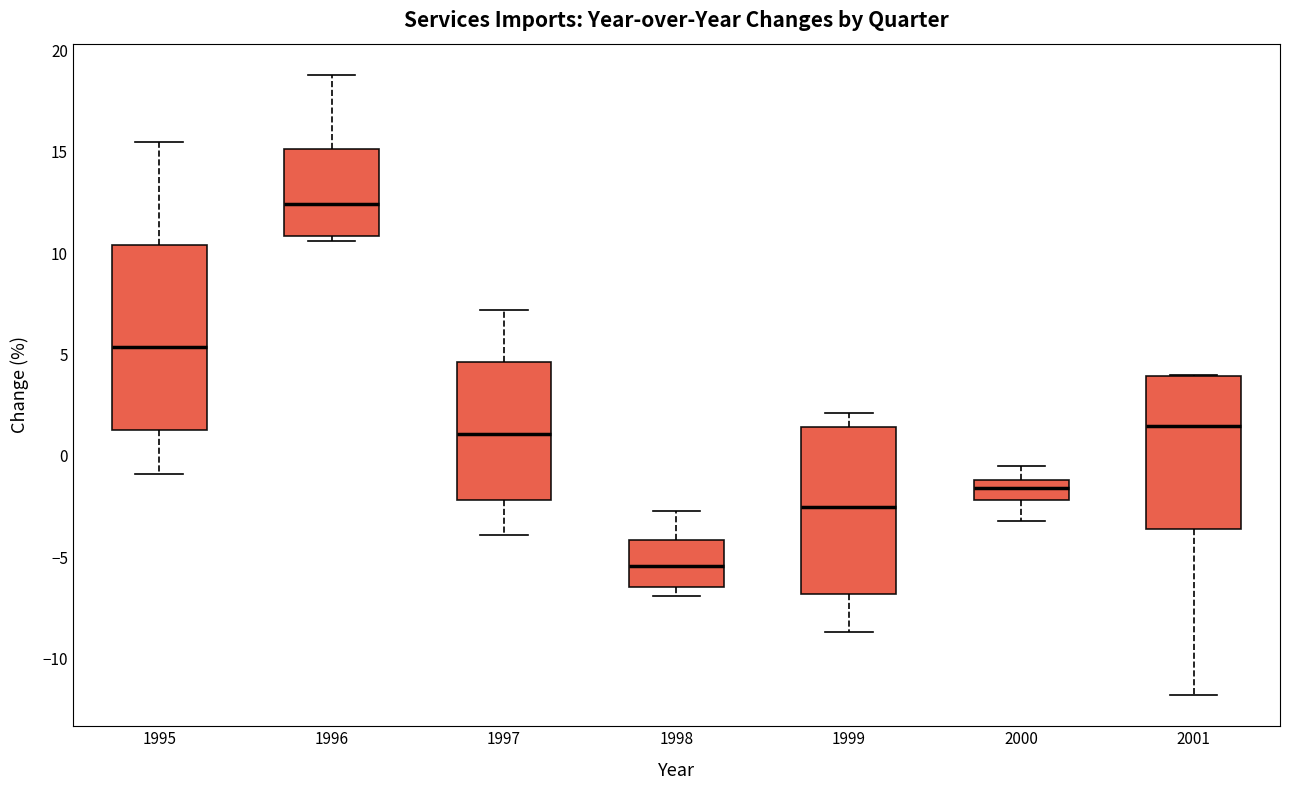

Reading left to right, transcribe this box plot: for each box, give where its median line is, the range the box spans, and where its two whiskers end, as read against the y-axis. The values are not printed on the chart, so give them approximately, as read against the axis.

1995: median 5.5, box 1.5 to 10.5, whiskers -1.0 to 15.5
1996: median 12.5, box 11.0 to 15.0, whiskers 10.5 to 19.0
1997: median 1.0, box -2.0 to 4.5, whiskers -4.0 to 7.0
1998: median -5.5, box -6.5 to -4.0, whiskers -7.0 to -2.5
1999: median -2.5, box -7.0 to 1.5, whiskers -8.5 to 2.0
2000: median -1.5, box -2.0 to -1.0, whiskers -3.0 to -0.5
2001: median 1.5, box -3.5 to 4.0, whiskers -12.0 to 4.0